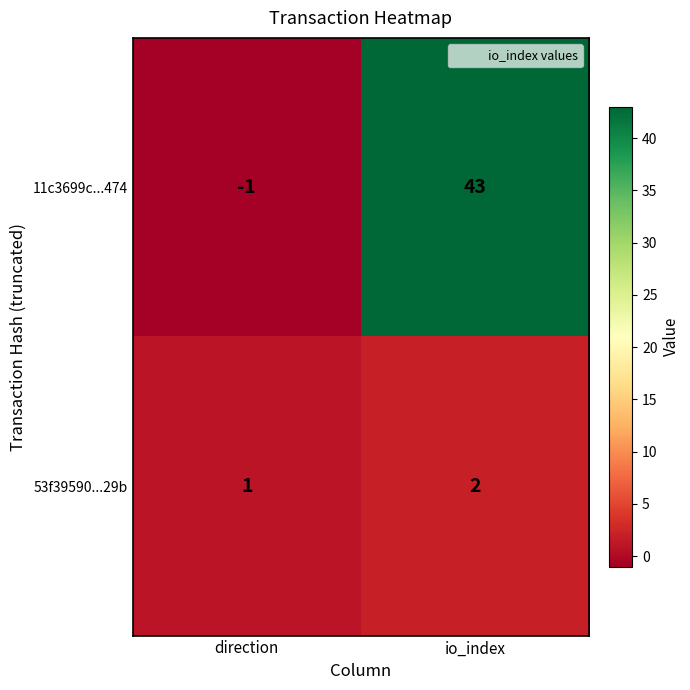

Which series has the largest range (max minus min)?

11c3699c...474